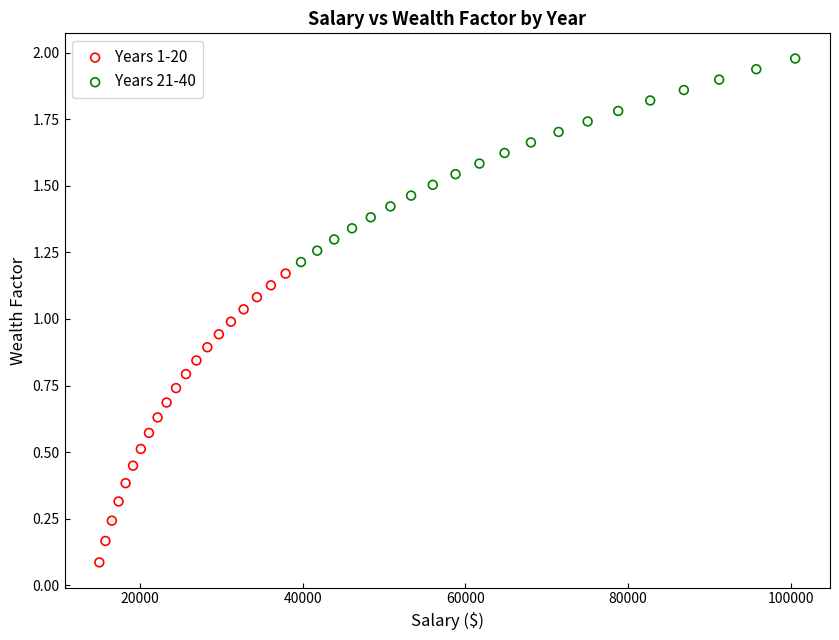

What are all the series names shown in the legend?

Years 1-20, Years 21-40